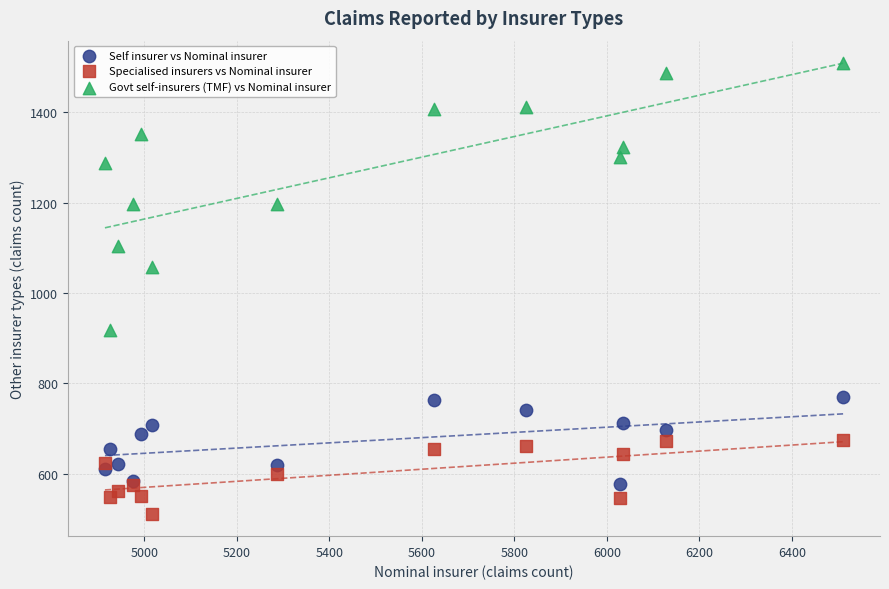

Which series has the largest Y range (max minus min)?

Govt self-insurers (TMF) vs Nominal insurer